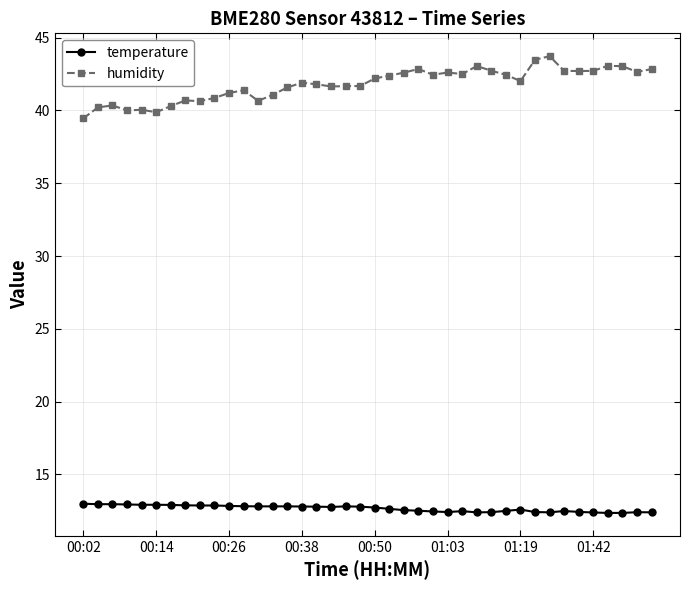

What is the greatest value displayed?

43.7